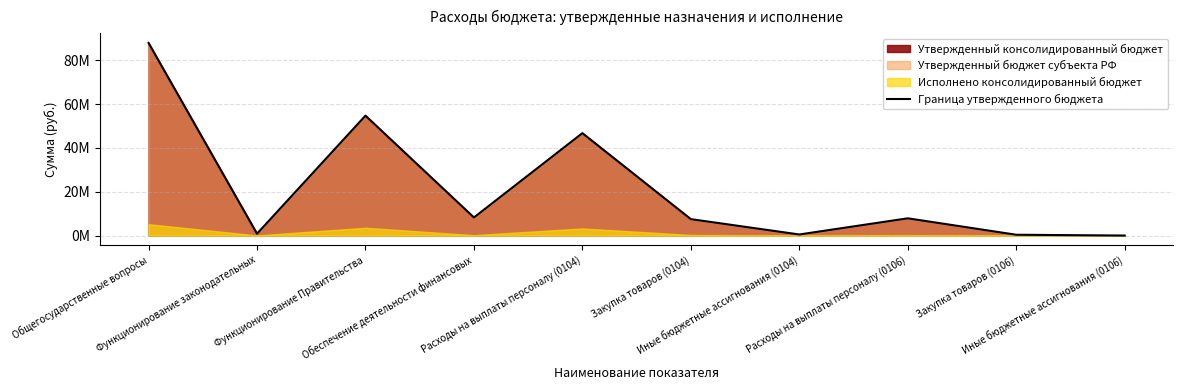

What is the approximate value at Обеспечение деятельности финансовых?

8259745.0